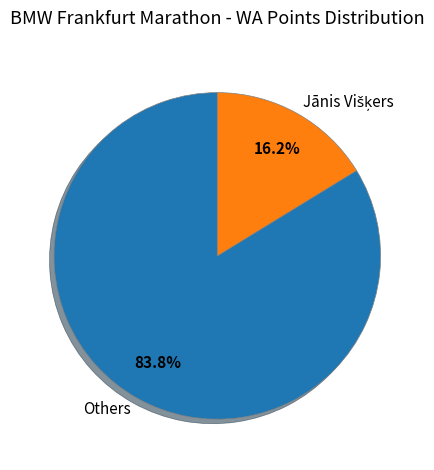

Which slice is the largest?

Others